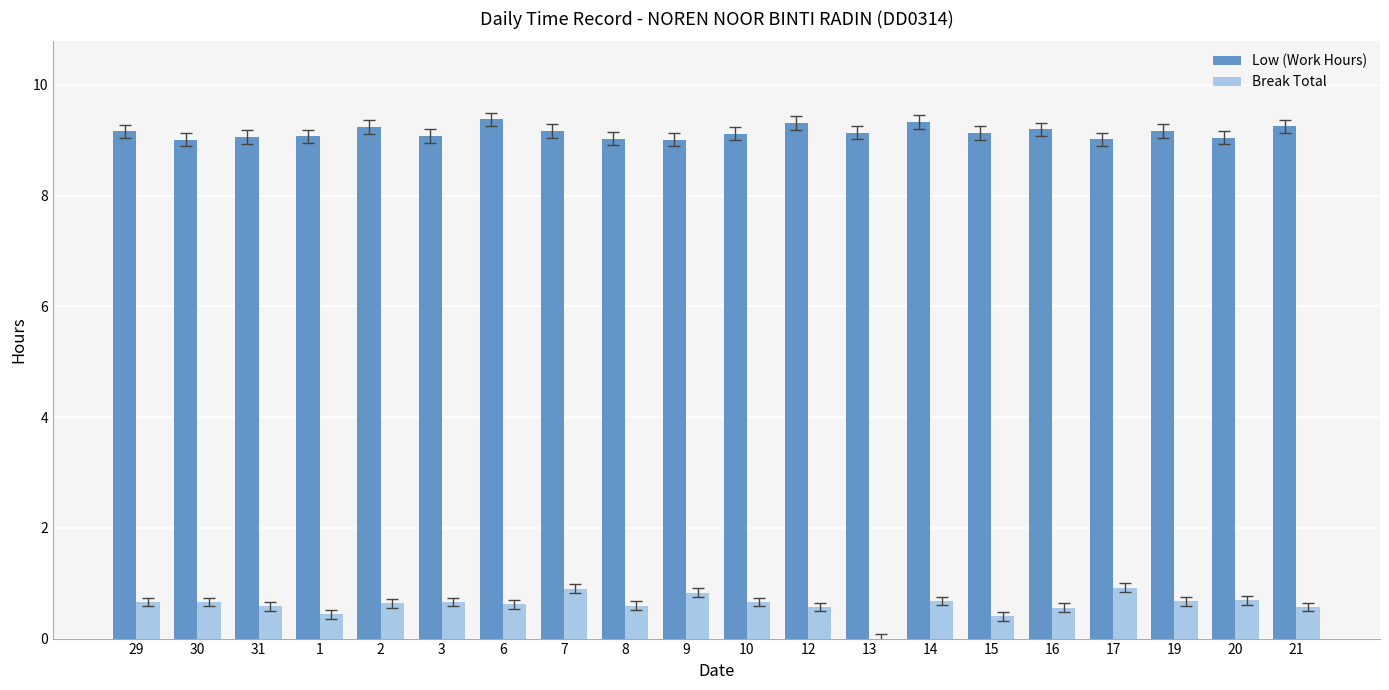

What is the maximum value shown in the chart?

9.4